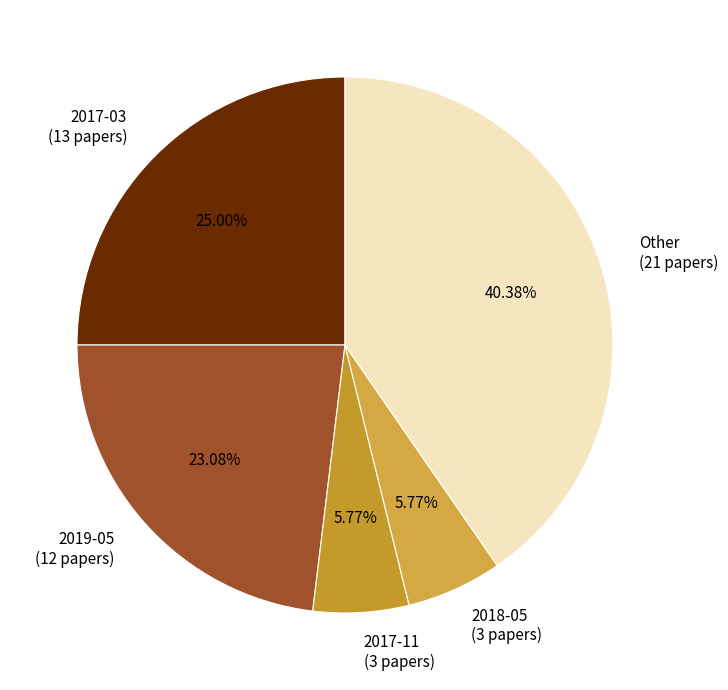

Do 2017-11 and 2019-05 together represent more than half of the pie?

No